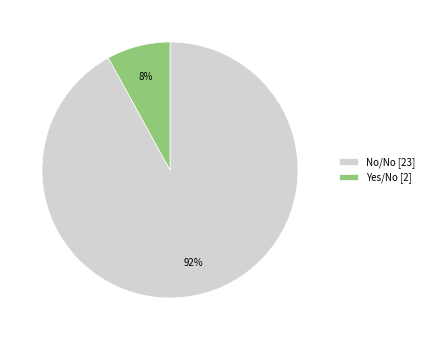

Approximately how many times larger is the value at No/No [23] compared to Yes/No [2]?

11.5